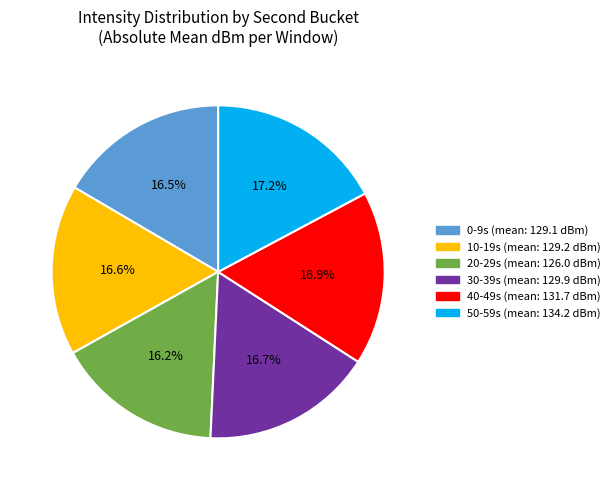

Is there any slice that represents more than half of the pie?

No